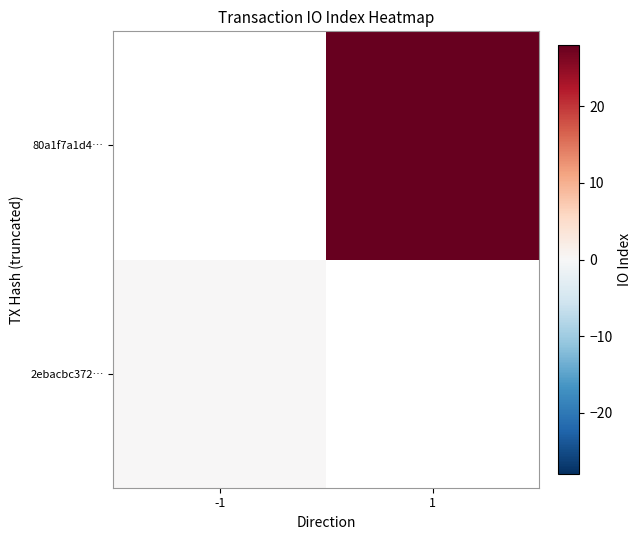

How many positive values does the 80a1f7a1d4… series have?

1